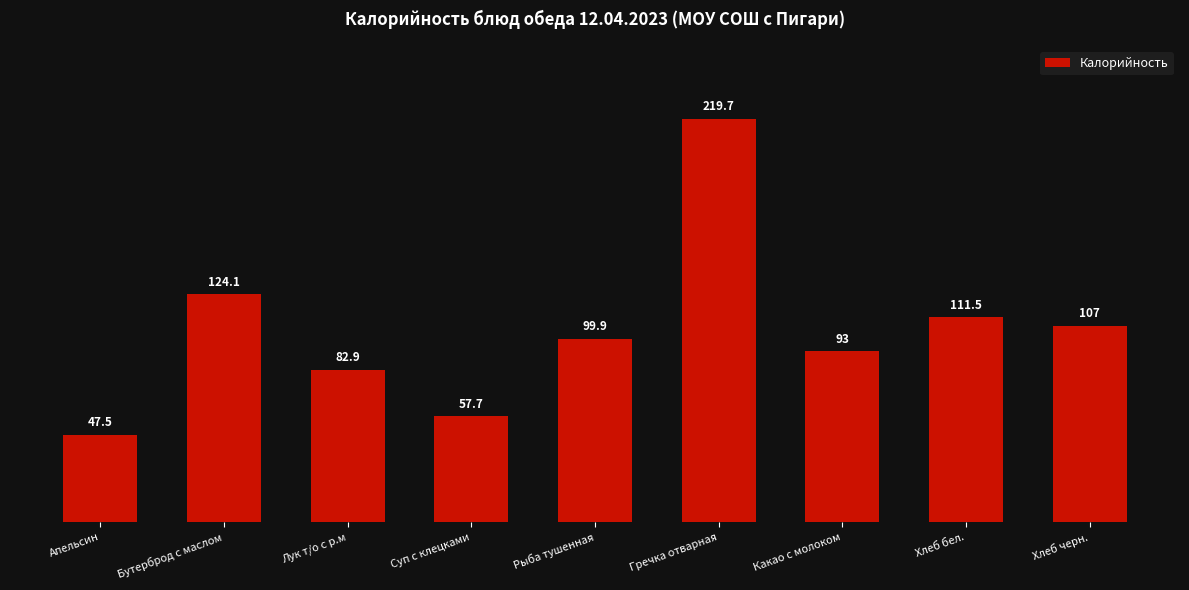

Reading left to right, extract all data points from this chart.

47.5	124.1	82.9	57.7	99.9	219.7	93.0	111.5	107.0